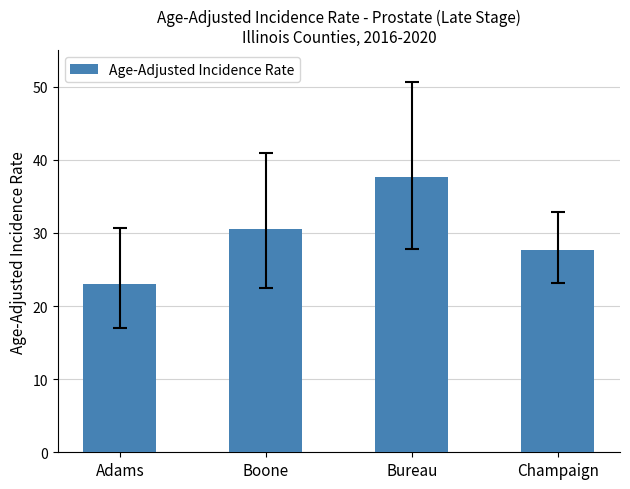

How many bars are there in total?

4